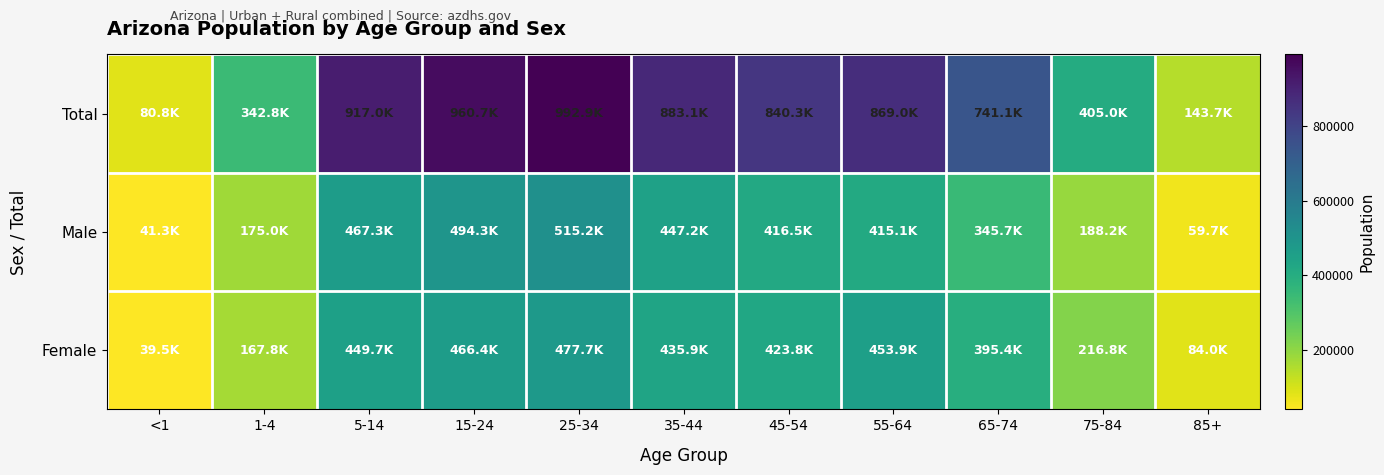

Reading left to right, list all the values displayed in this chart.

Total: <1=80759	1-4=342810	5-14=917009	15-24=960685	25-34=992870	35-44=883122	45-54=840328	55-64=869008	65-74=741087	75-84=404990	85+=143733
Male: <1=41309	1-4=175041	5-14=467323	15-24=494289	25-34=515211	35-44=447230	45-54=416488	55-64=415080	65-74=345665	75-84=188168	85+=59699
Female: <1=39450	1-4=167769	5-14=449686	15-24=466396	25-34=477659	35-44=435892	45-54=423840	55-64=453928	65-74=395422	75-84=216822	85+=84034